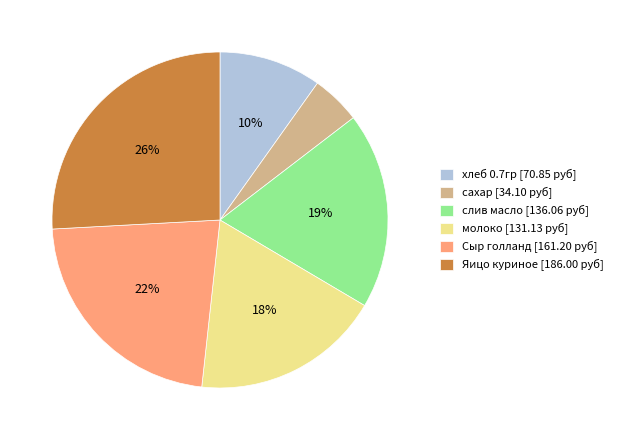

To the nearest percent, what is the combined percentage of сахар and слив масло?

24%